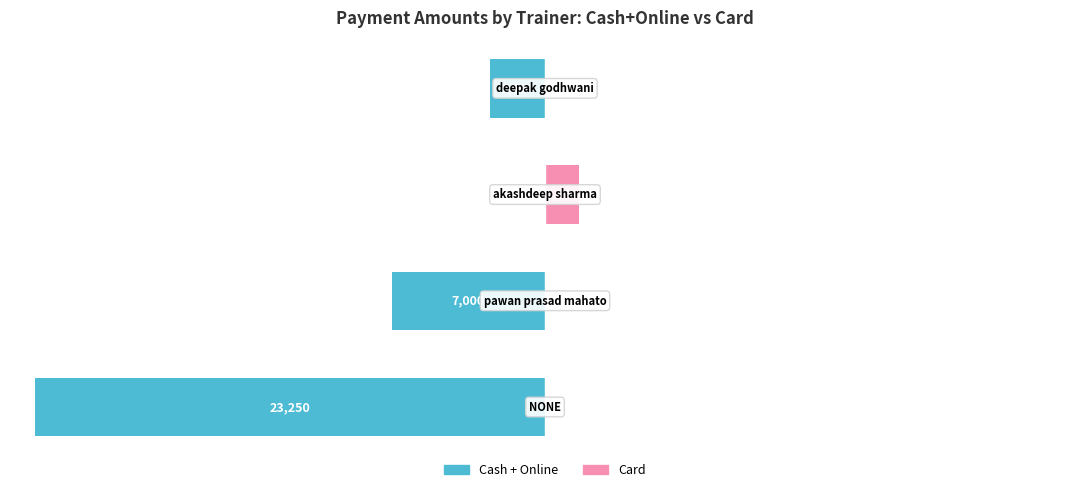

Does the chart contain stacked bars?

No